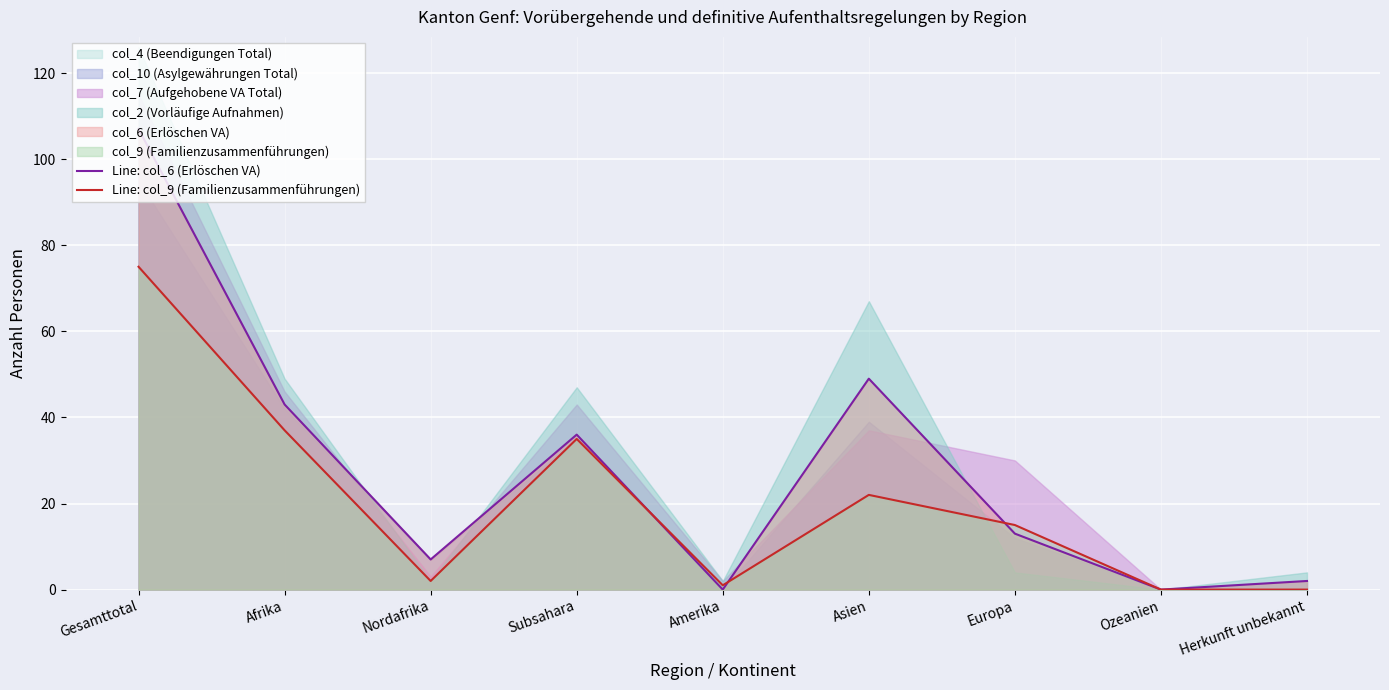

What is the label of the 8th point from the left?

Ozeanien